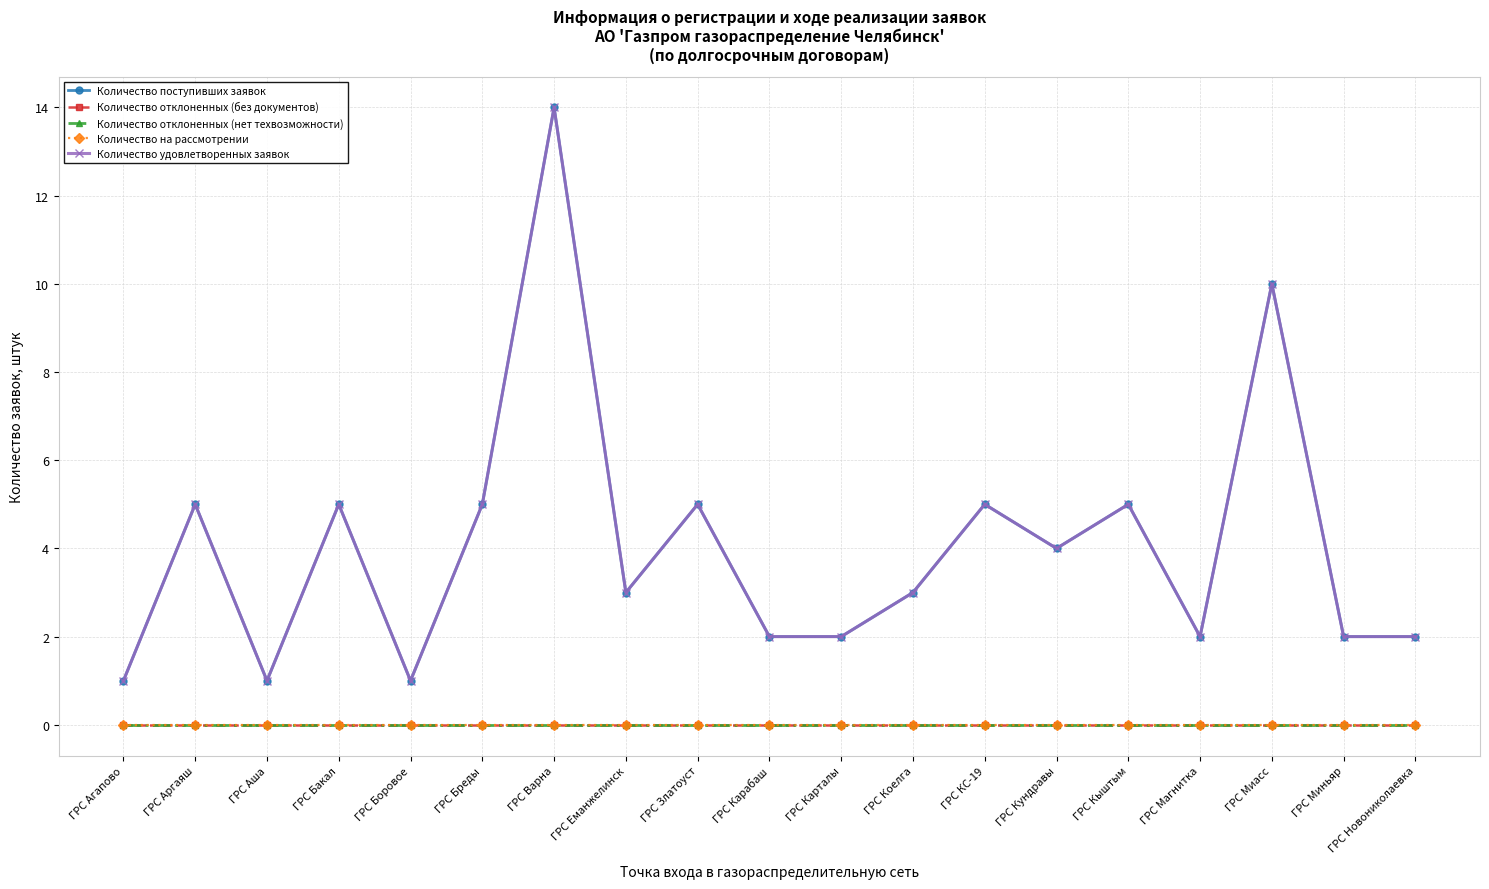

Between ГРС Бакал and ГРС Бреды, which series saw the biggest shift?

Количество поступивших заявок